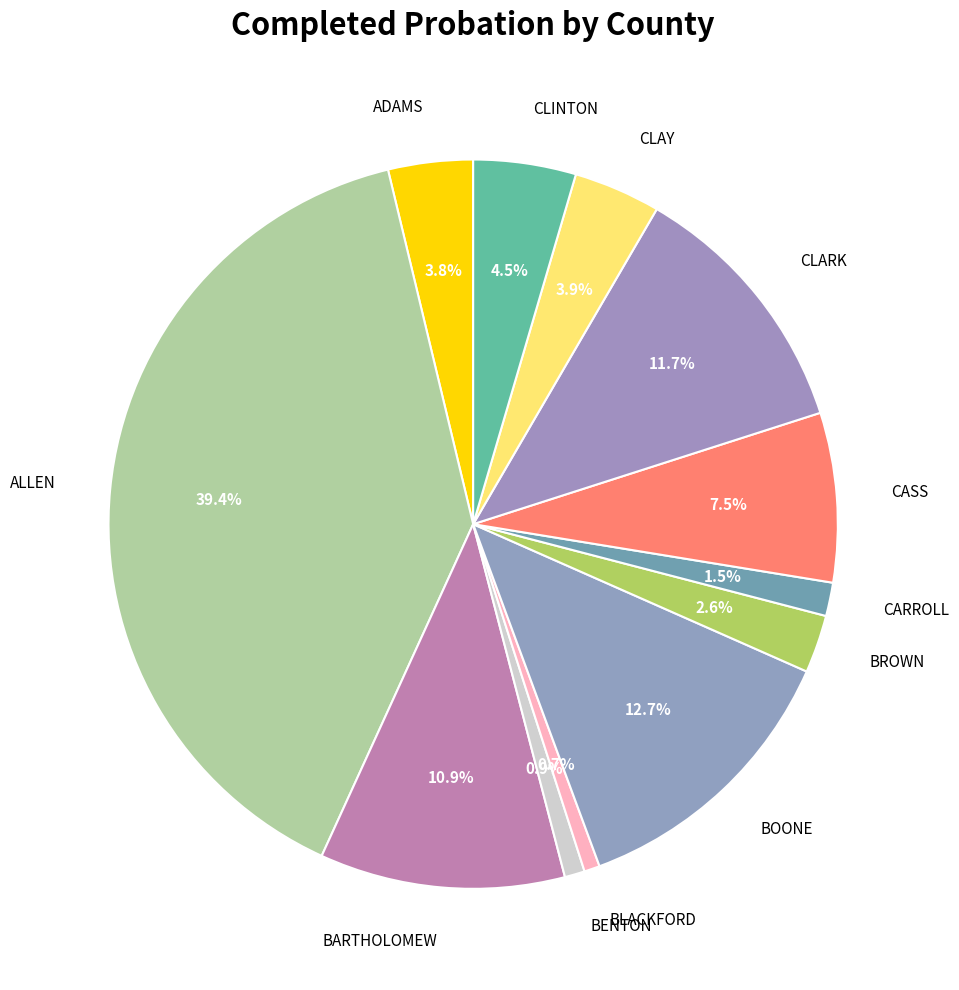

To the nearest percent, what is the combined percentage of CLINTON and BROWN?

7%